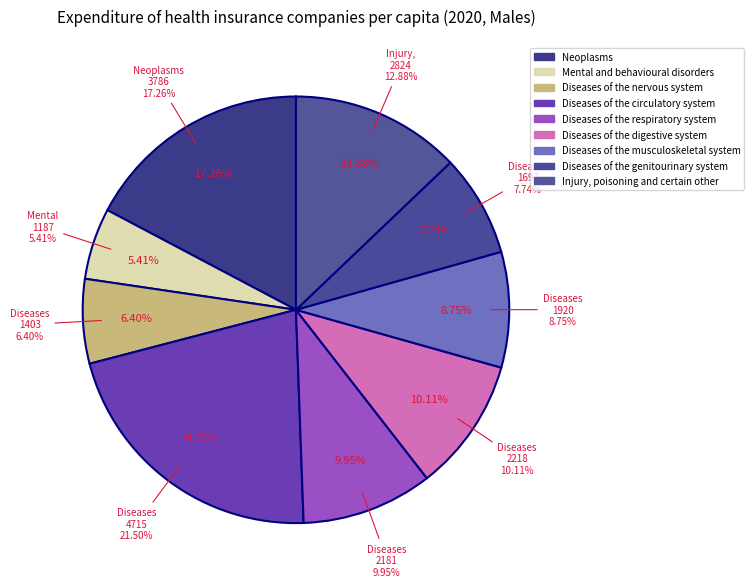

The Diseases of the digestive system slice represents 2% of the pie. True or false?

False